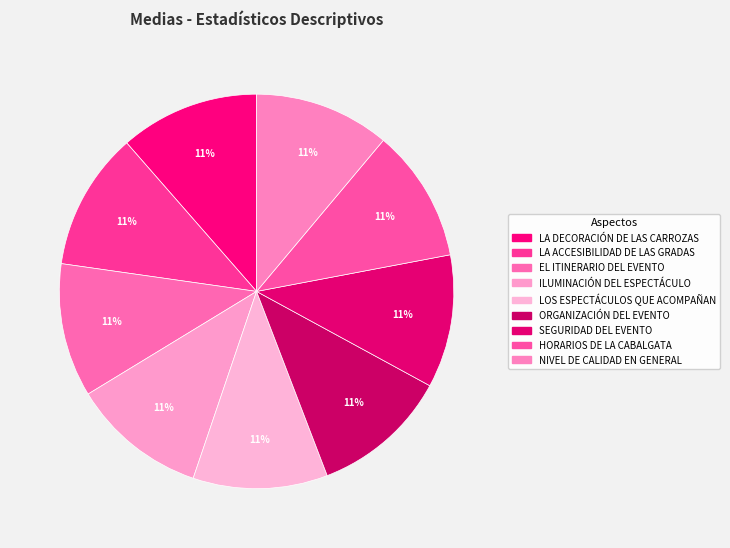

How many segments does this pie chart have?

9